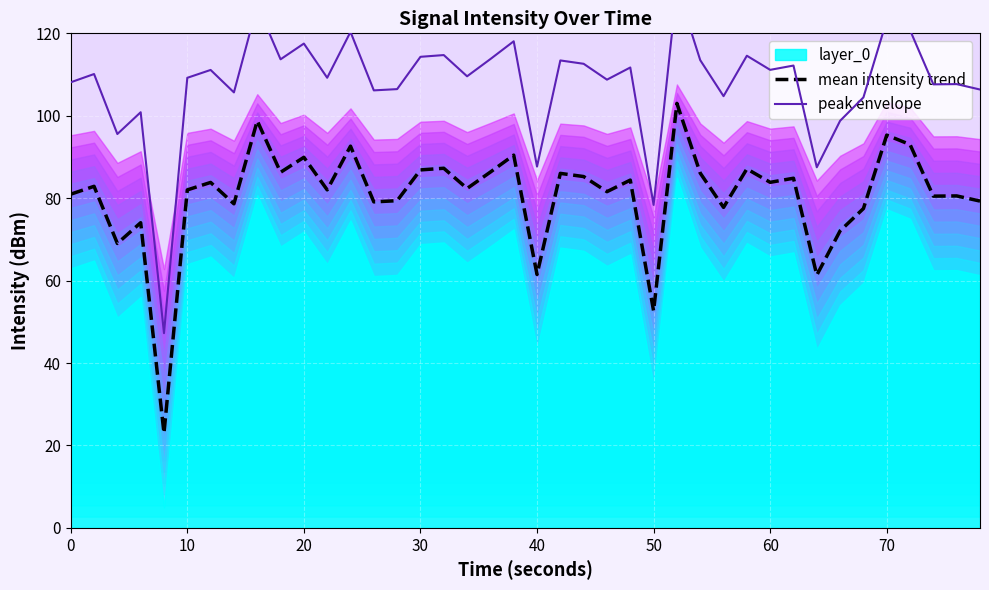

Is it true that mean intensity trend equals 83.8 at 60?

True